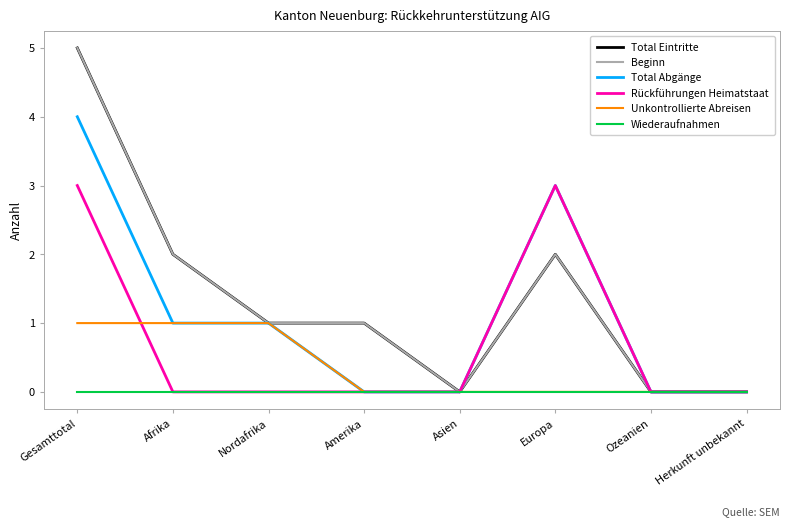

Reading right to left, extract all data points from this chart.

Total Eintritte: Herkunft unbekannt=0	Ozeanien=0	Europa=2	Asien=0	Amerika=1	Nordafrika=1	Afrika=2	Gesamttotal=5
Beginn: Herkunft unbekannt=0	Ozeanien=0	Europa=2	Asien=0	Amerika=1	Nordafrika=1	Afrika=2	Gesamttotal=5
Total Abgänge: Herkunft unbekannt=0	Ozeanien=0	Europa=3	Asien=0	Amerika=0	Nordafrika=1	Afrika=1	Gesamttotal=4
Rückführungen Heimatstaat: Herkunft unbekannt=0	Ozeanien=0	Europa=3	Asien=0	Amerika=0	Nordafrika=0	Afrika=0	Gesamttotal=3
Unkontrollierte Abreisen: Herkunft unbekannt=0	Ozeanien=0	Europa=0	Asien=0	Amerika=0	Nordafrika=1	Afrika=1	Gesamttotal=1
Wiederaufnahmen: Herkunft unbekannt=0	Ozeanien=0	Europa=0	Asien=0	Amerika=0	Nordafrika=0	Afrika=0	Gesamttotal=0